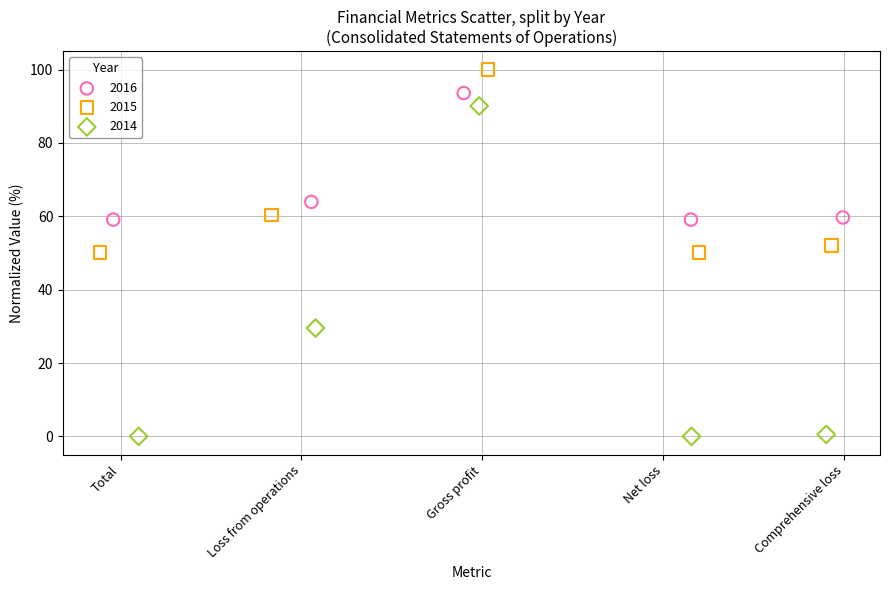

Which series has the widest spread of Y values?

2014